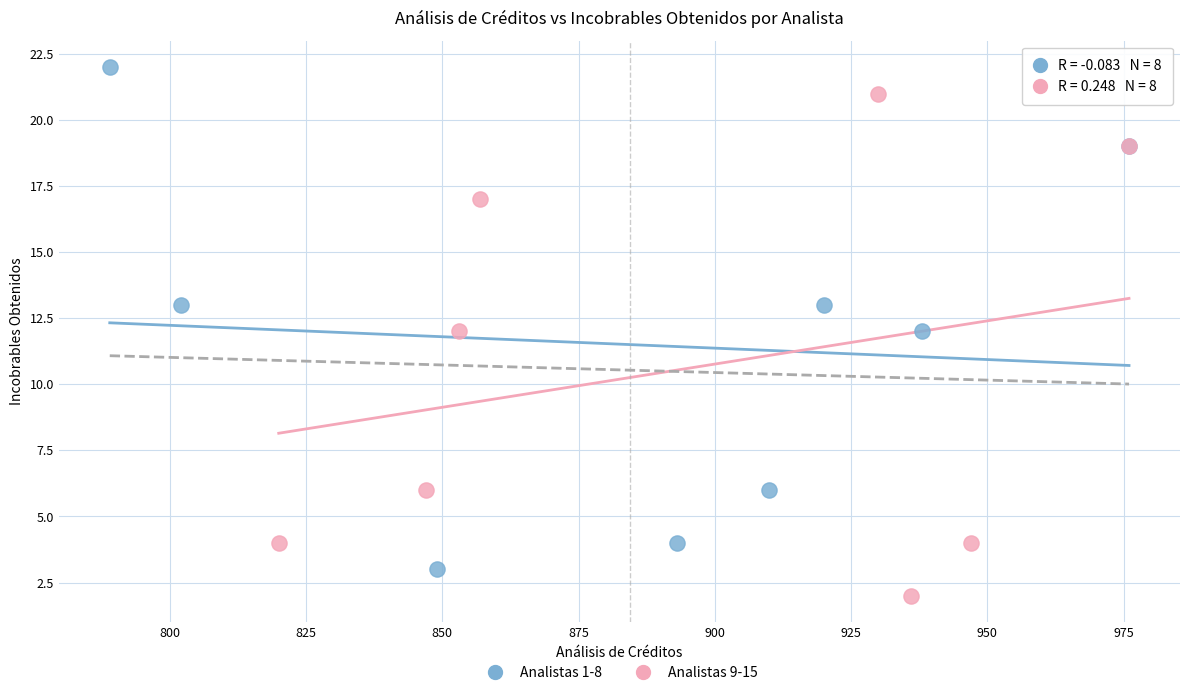

What are all the series names shown in the legend?

Analistas 1-8, Analistas 9-15